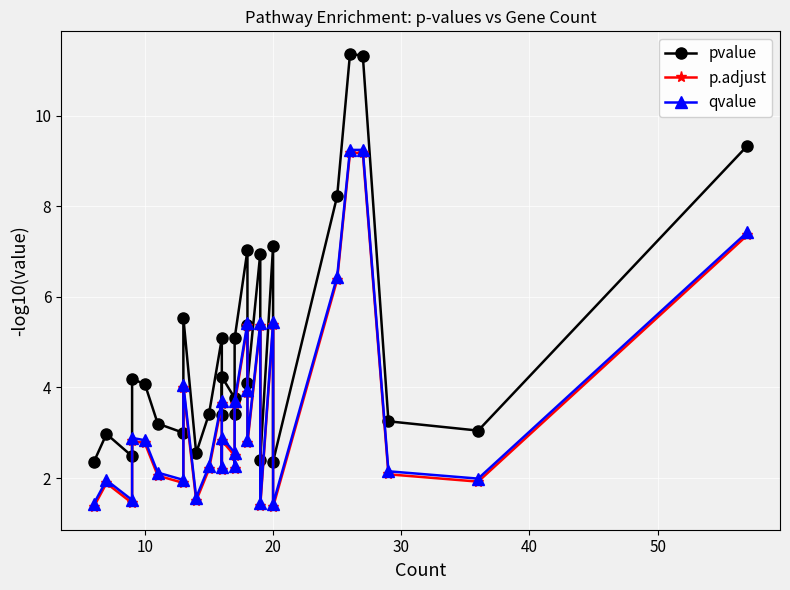

Which series has the largest total across all categories?

pvalue